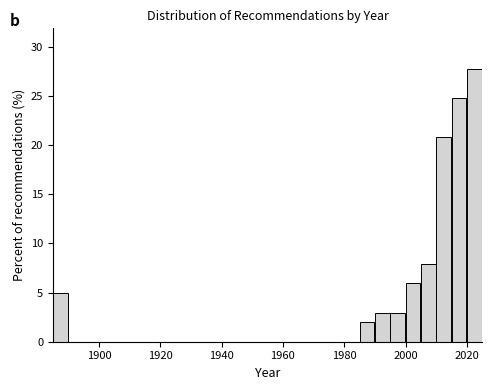

Read against the x-axis, roughly where is the centre of the tallest bar?

2022